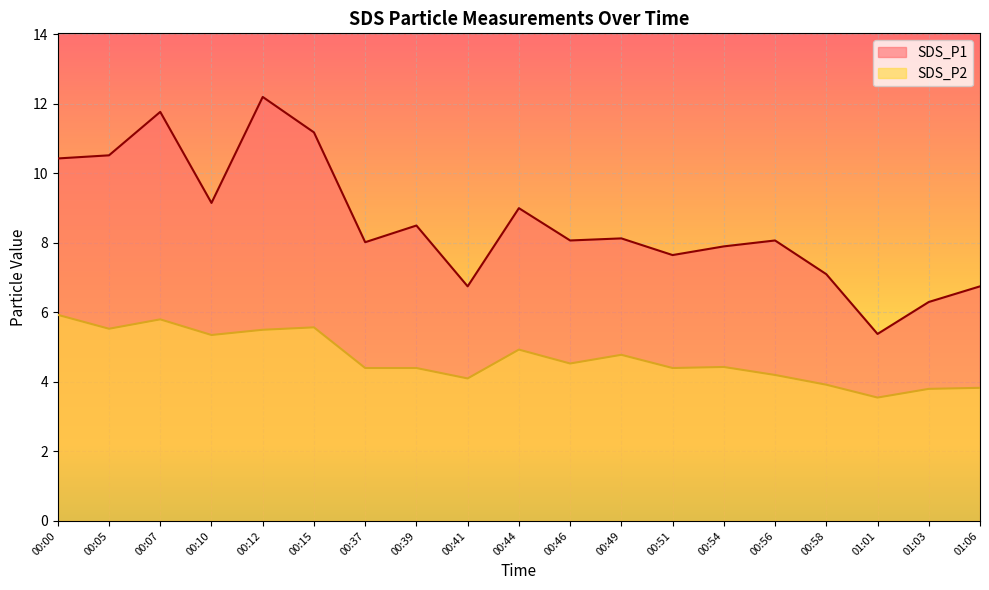

What is the difference between the maximum and minimum values in the SDS_P1 series?

6.8